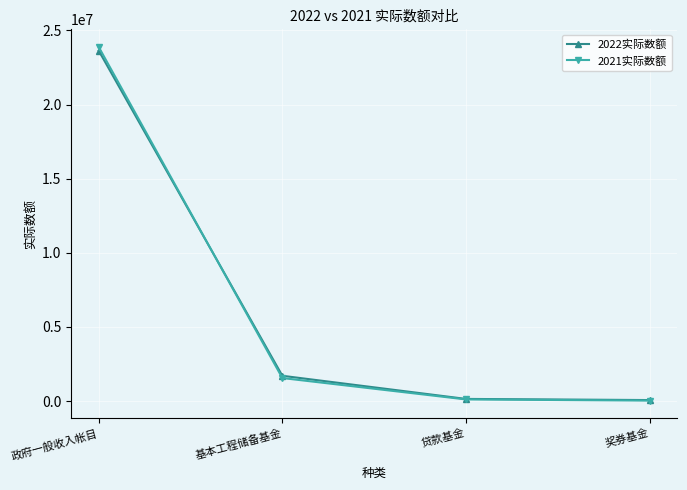

What is the total value across all series at 基本工程储备基金?

3249899